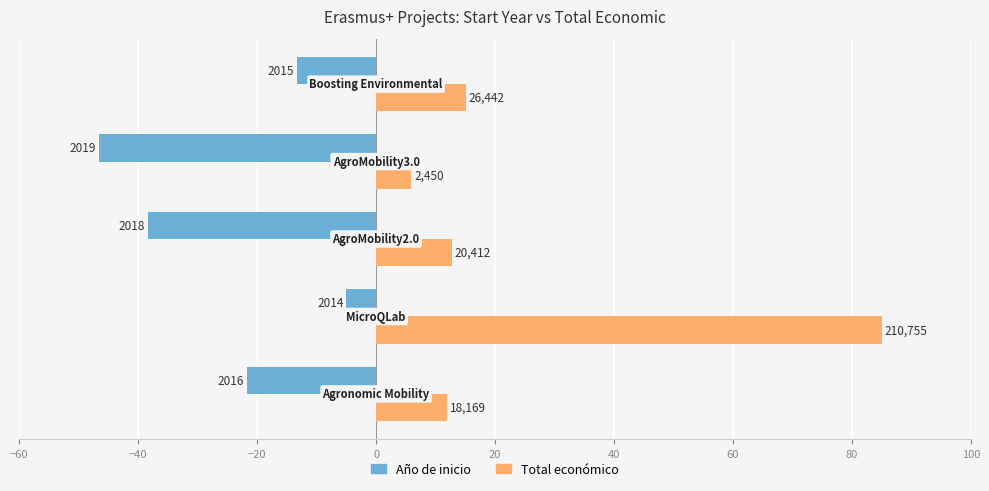

What are all the series names shown in the legend?

Año de inicio, Total económico